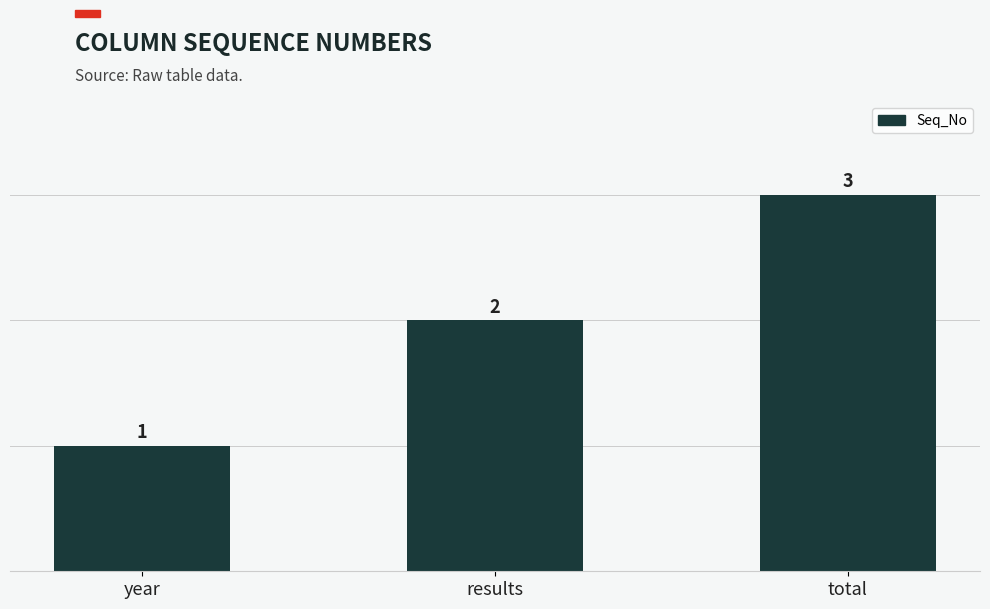

Reading left to right, extract all data points from this chart.

1	2	3